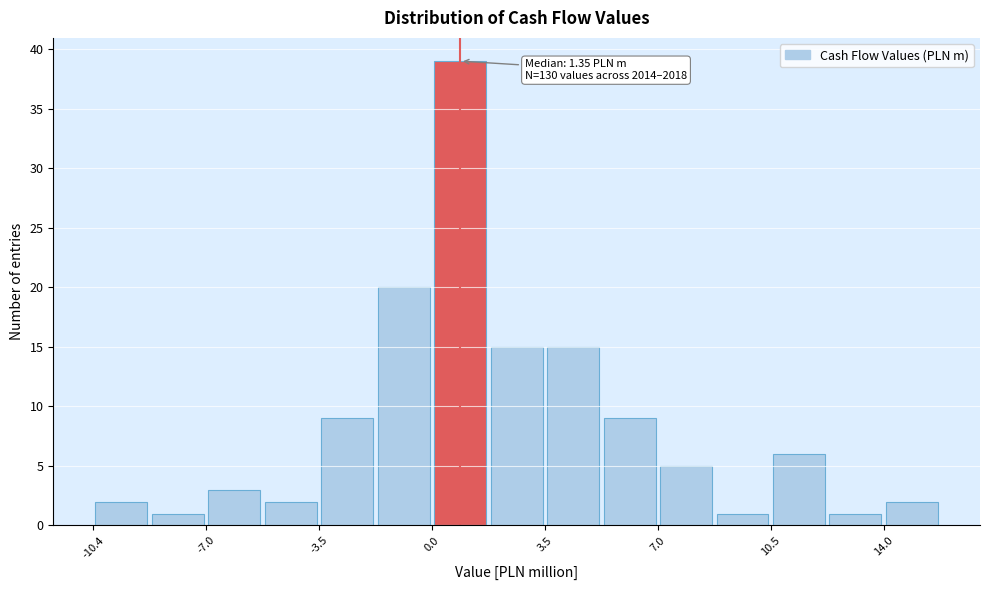

Around what value on the x-axis is the tallest bar? Give the approximate position of its centre, as read against the axis.

1.0